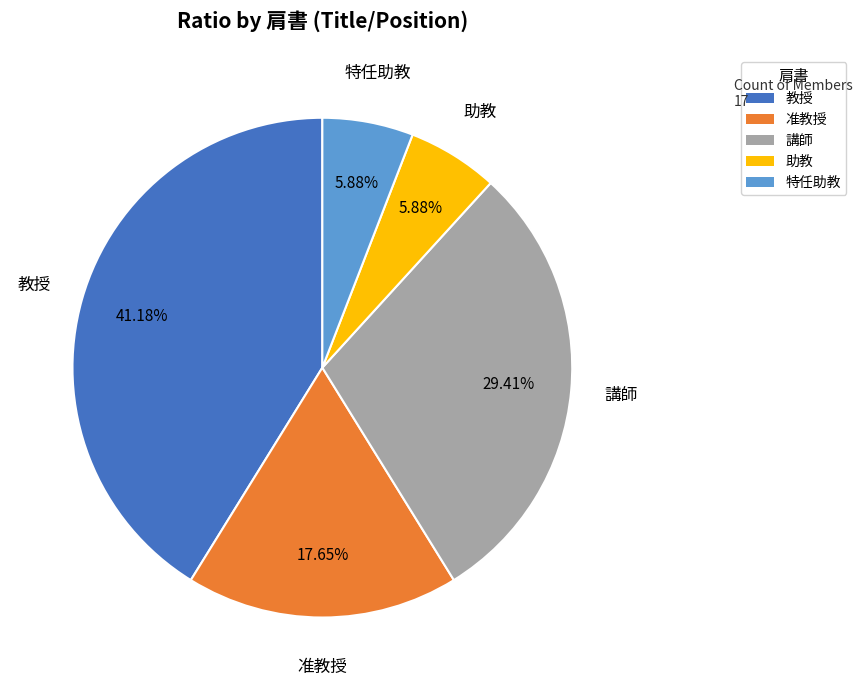

Does any single category account for the majority?

No